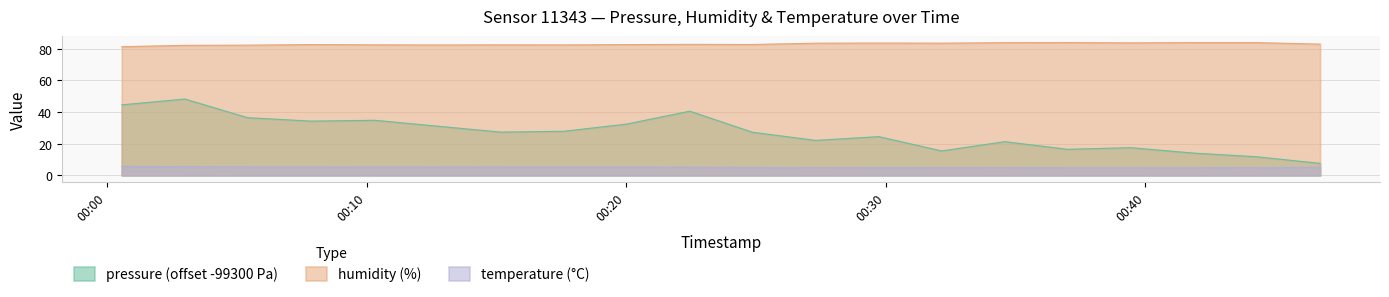

Does the chart display data point markers on the line(s)?

No